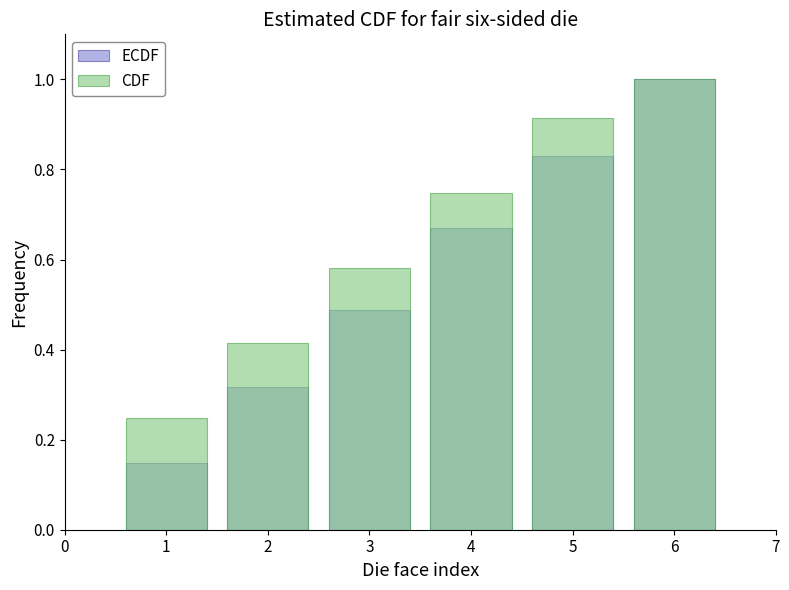

How many bars are there in total?

12